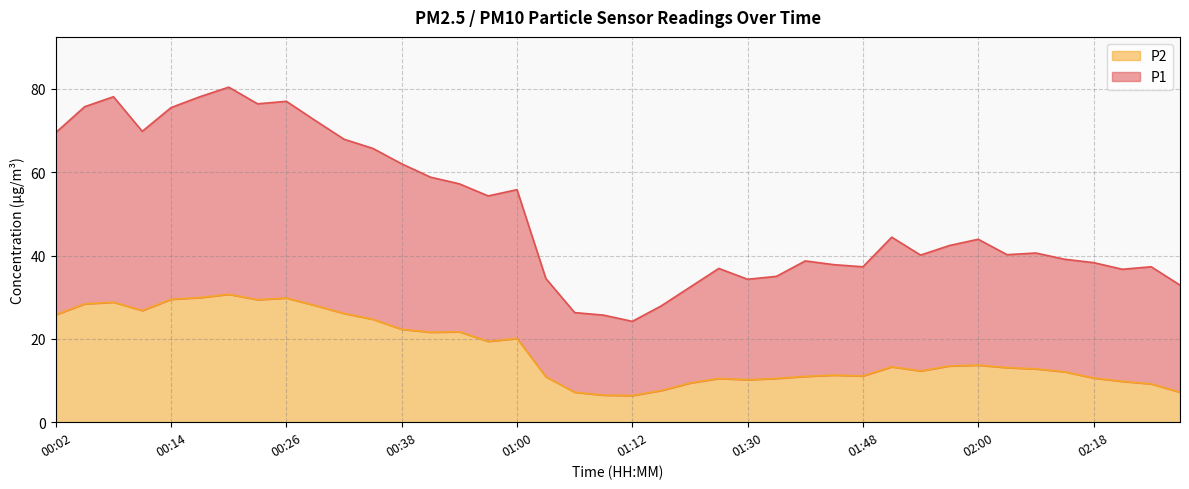

Rank the series by their maximum value, from highest to lowest.

P1, P2